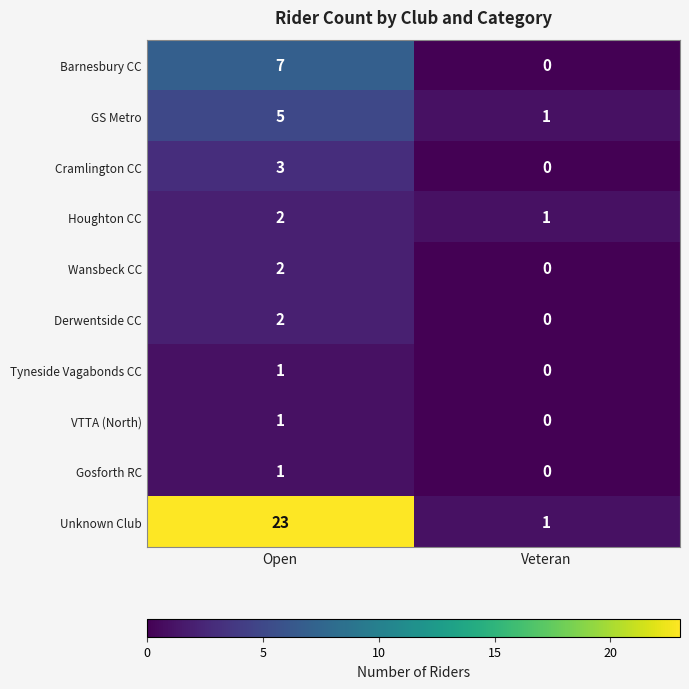

What is the greatest value displayed?

23